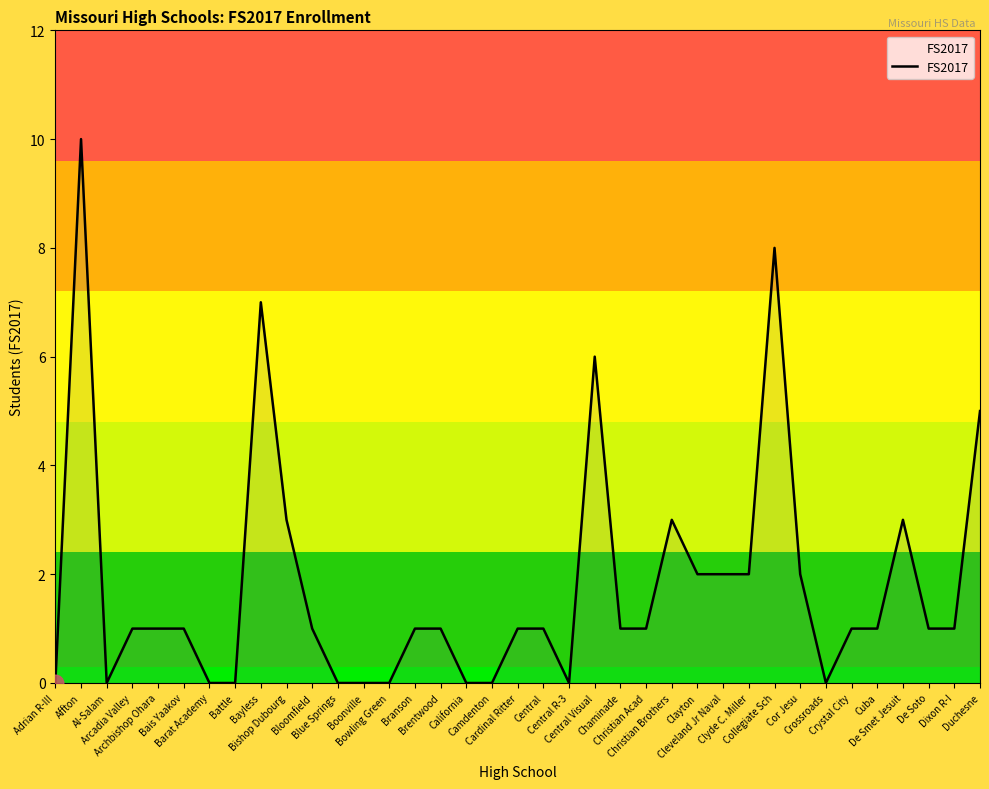

Reading left to right, extract all data points from this chart.

Adrian R-III=0	Affton=10	Al-Salam=0	Arcadia Valley=1	Archbishop Ohara=1	Bais Yaakov=1	Barat Academy=0	Battle=0	Bayless=7	Bishop Dubourg=3	Bloomfield=1	Blue Springs=0	Boonville=0	Bowling Green=0	Branson=1	Brentwood=1	California=0	Camdenton=0	Cardinal Ritter=1	Central=1	Central R-3=0	Central Visual=6	Chaminade=1	Christian Acad=1	Christian Brothers=3	Clayton=2	Cleveland Jr Naval=2	Clyde C. Miller=2	Collegiate Sch=8	Cor Jesu=2	Crossroads=0	Crystal City=1	Cuba=1	De Smet Jesuit=3	De Soto=1	Dixon R-I=1	Duchesne=5